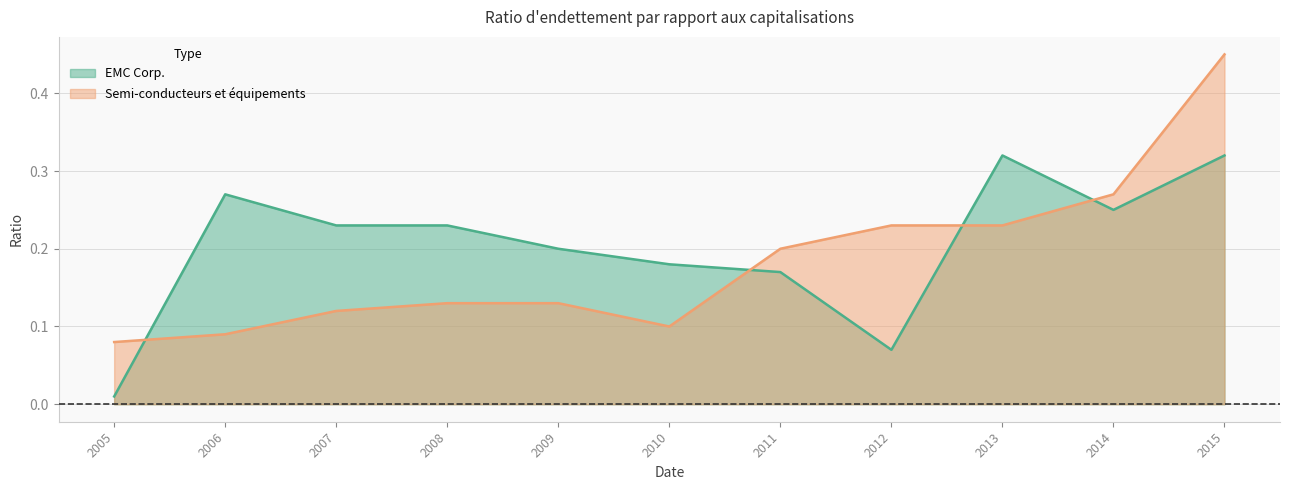

Rank the categories by EMC Corp. value from highest to lowest.

2013, 2015, 2006, 2014, 2007, 2008, 2009, 2010, 2011, 2012, 2005